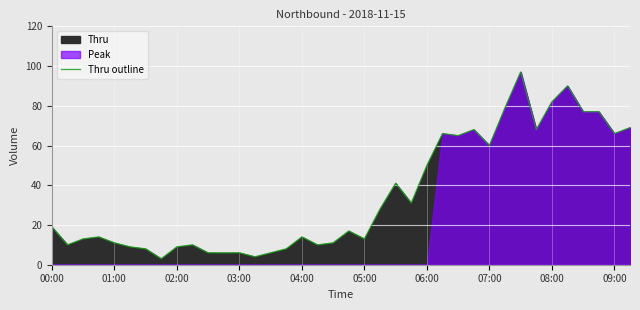

Which has a higher value, 10 or 04:00?

04:00